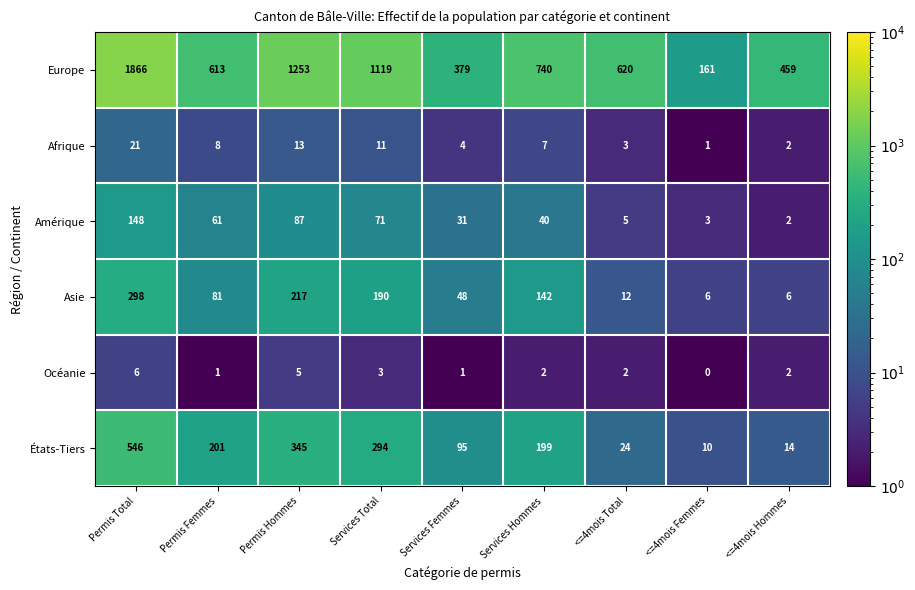

At how many categories does at least one series exceed 831?

3